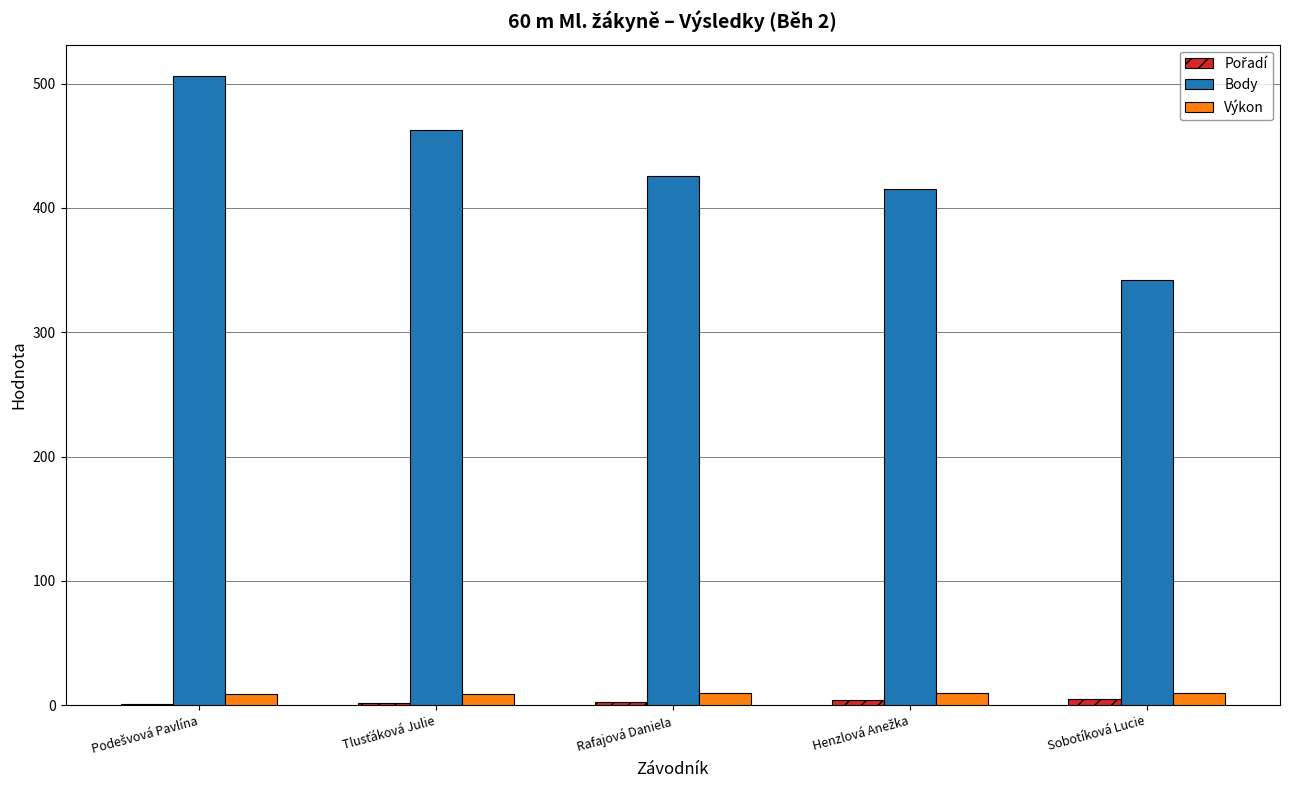

Are the bars horizontal?

No